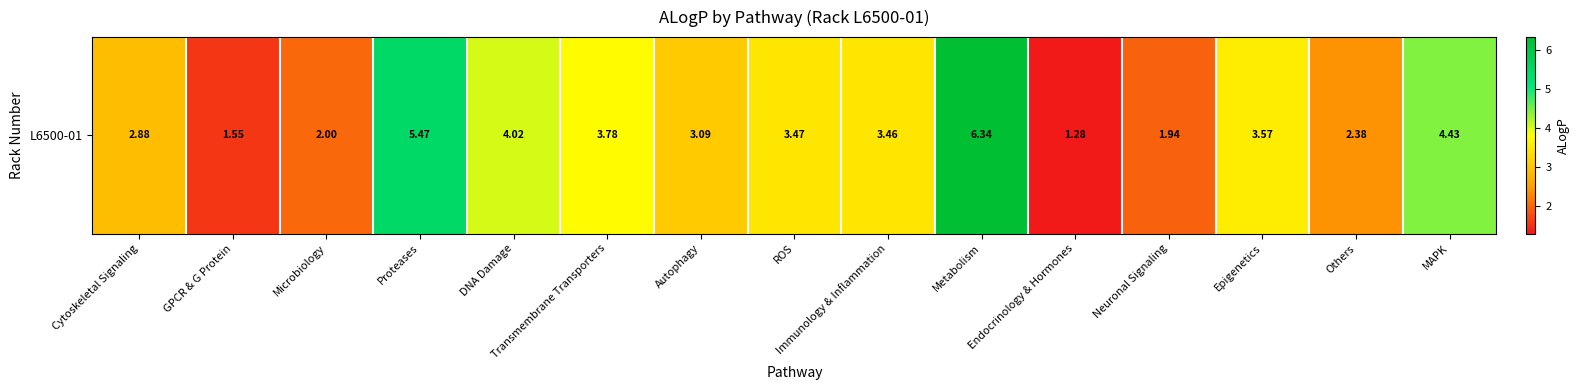

What value does the data have at Others?

2.4